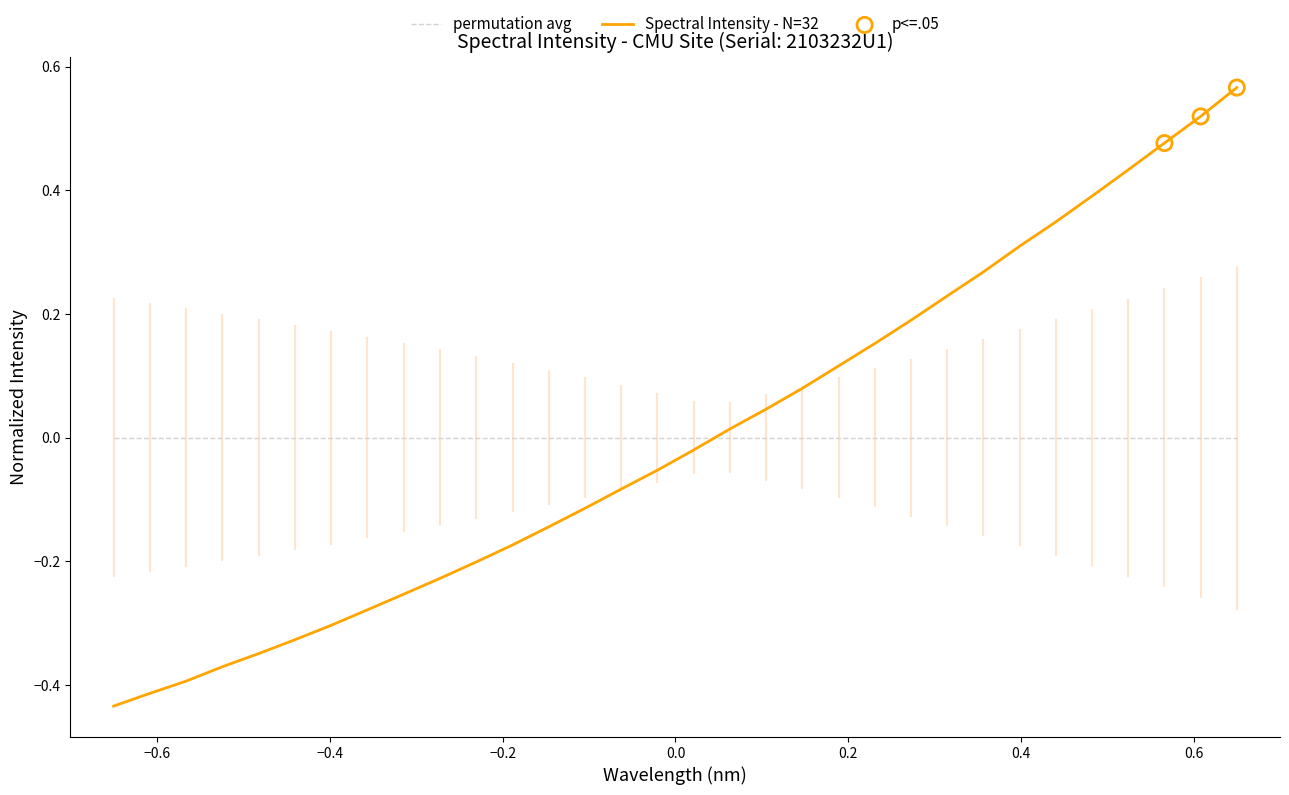

Which series has the largest range (max minus min)?

Spectral Intensity - N=32